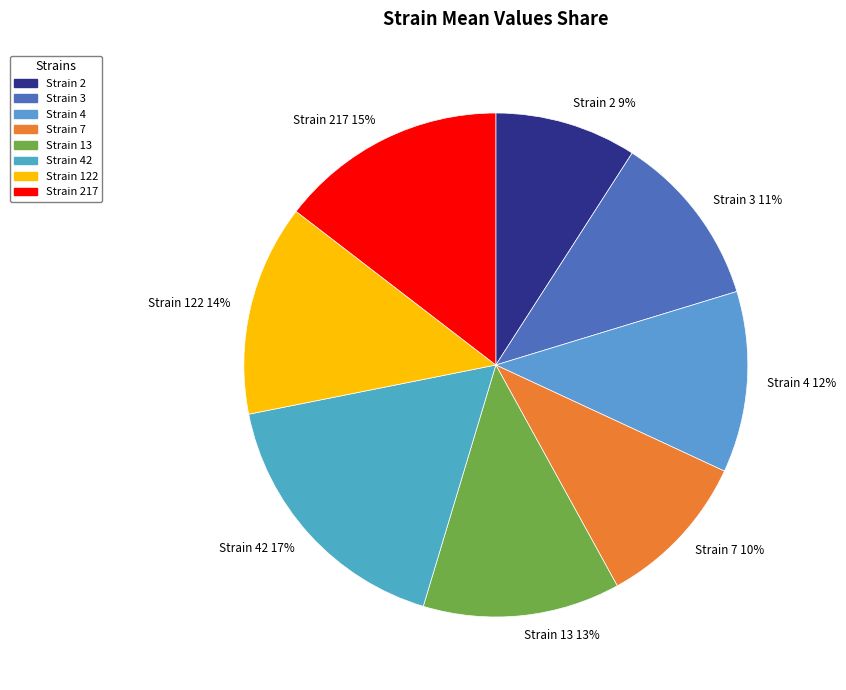

The Strain 2 slice represents 9% of the pie. True or false?

True